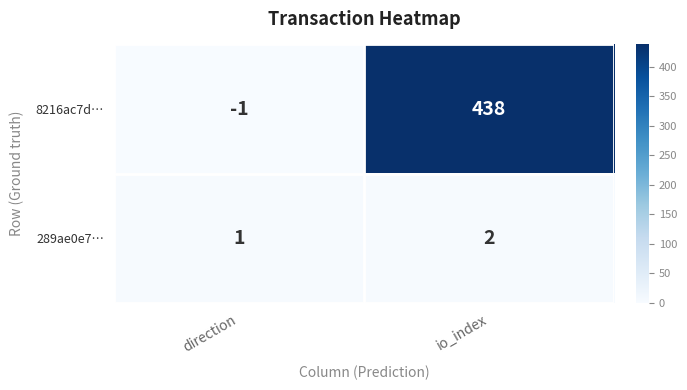

What is the sum of the 8216ac7d… values at io_index and direction?

437